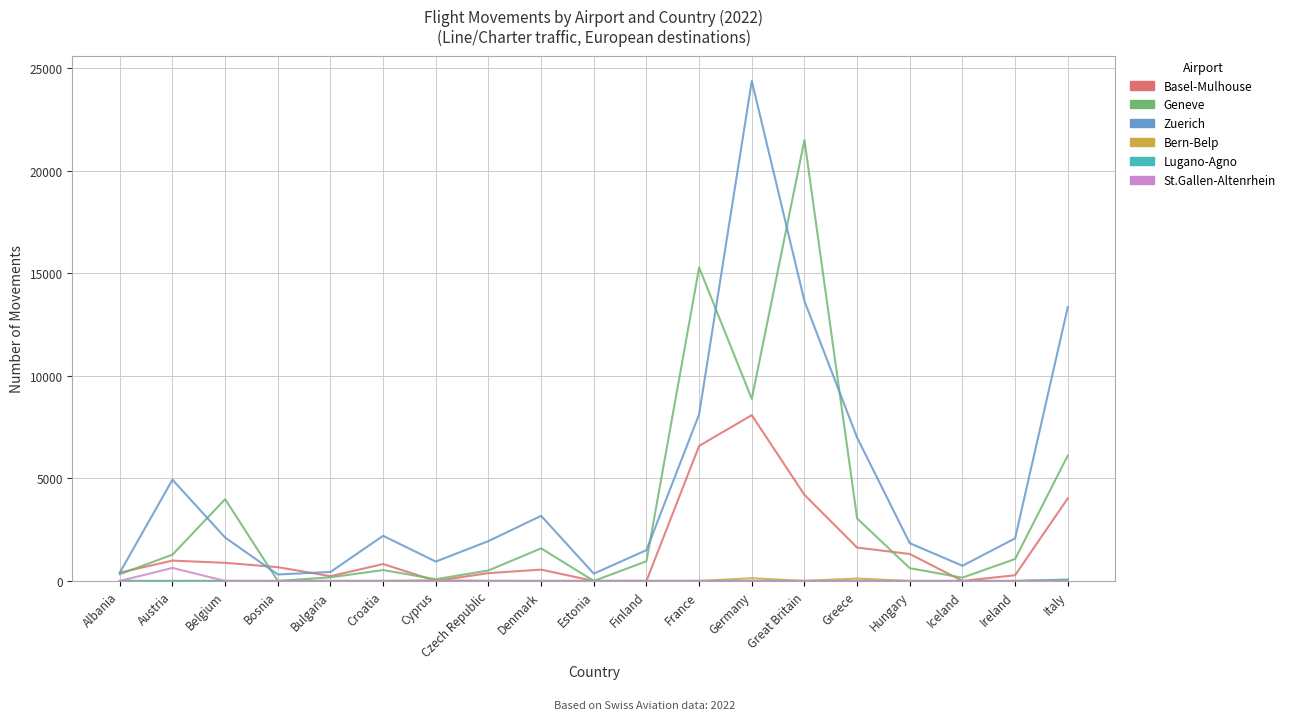

What is the spread (max minus min) of values at Belgium?

3986